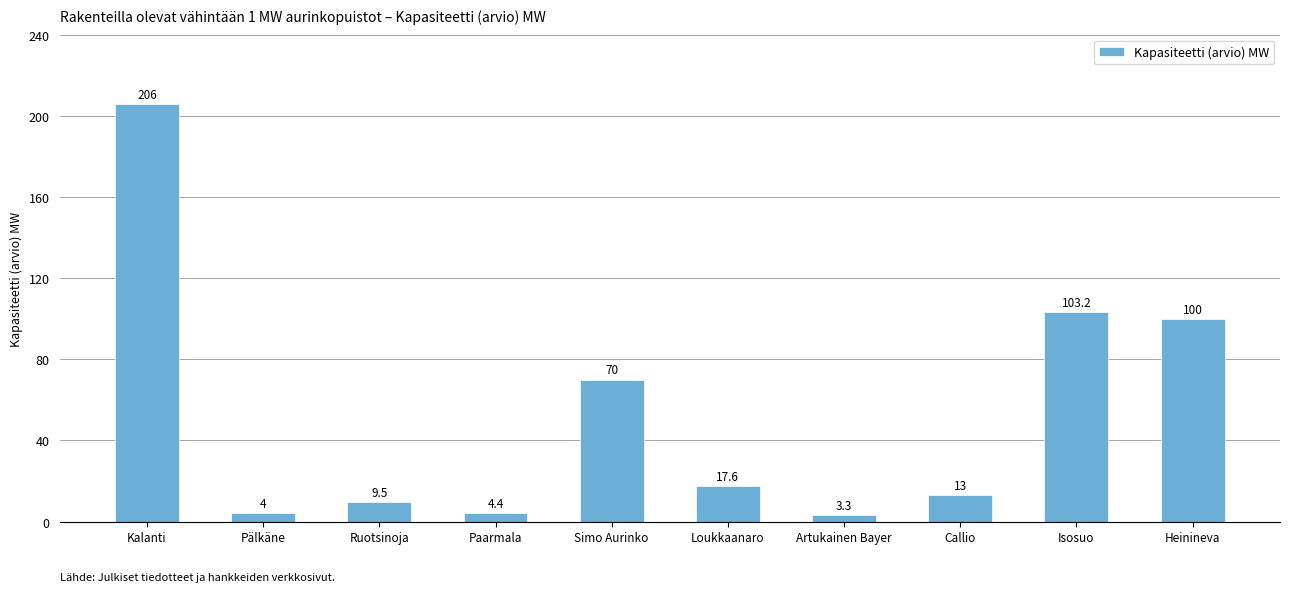

What position from the right is Callio?

3